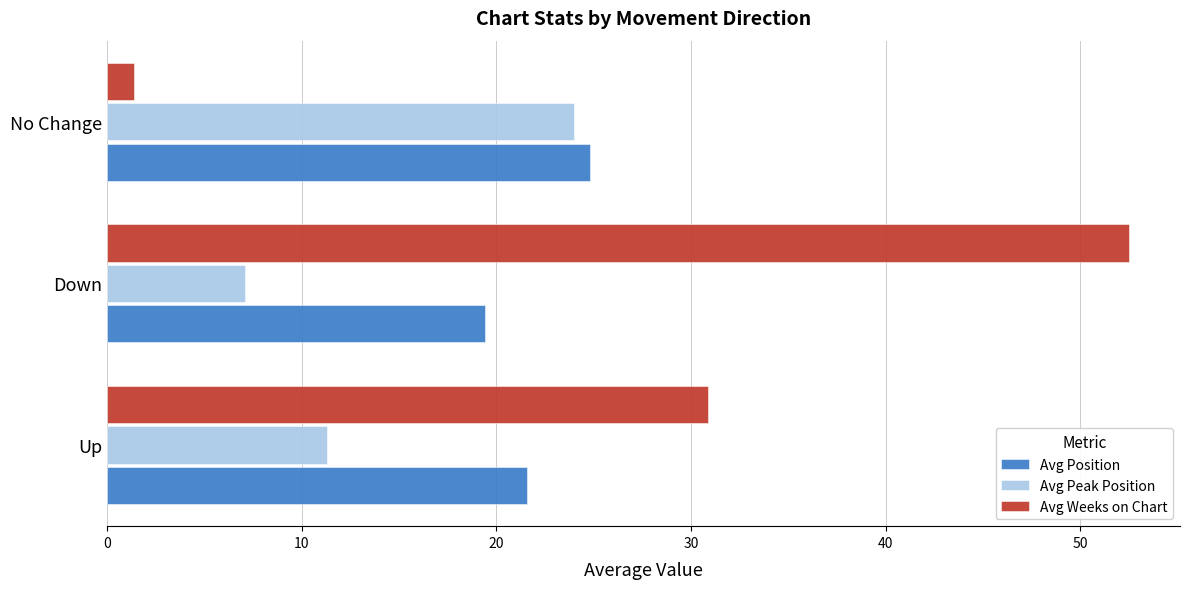

The value of Avg Position at Down is 19.4. True or false?

True